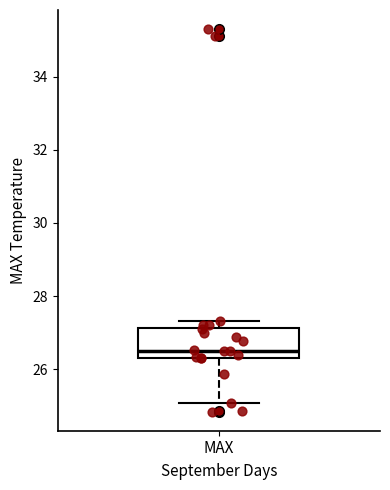

Transcribe this box plot: give where the median line is, the range the box spans, and where the two whiskers end, as read against the y-axis. The values are not printed on the chart, so give them approximately, as read against the axis.

median 26.6, box 26.4 to 27.2, whiskers 25.0 to 27.4